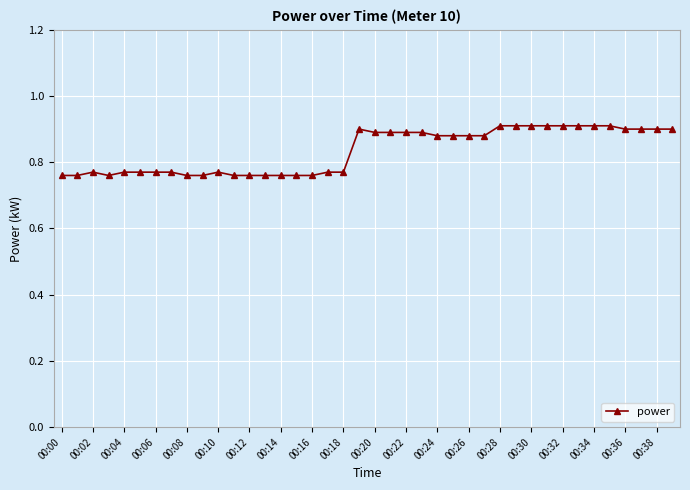

What is the sum of all values?

33.4